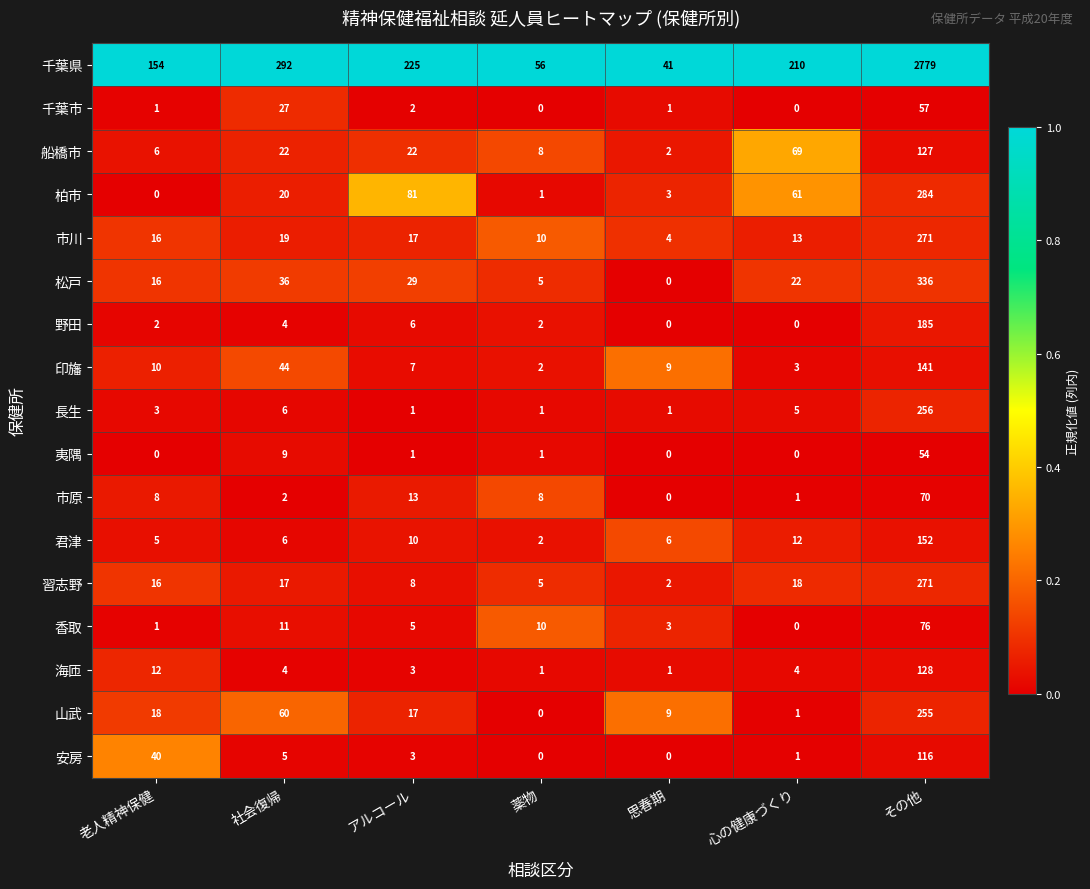

What is the spread (max minus min) of values at その他?

2725